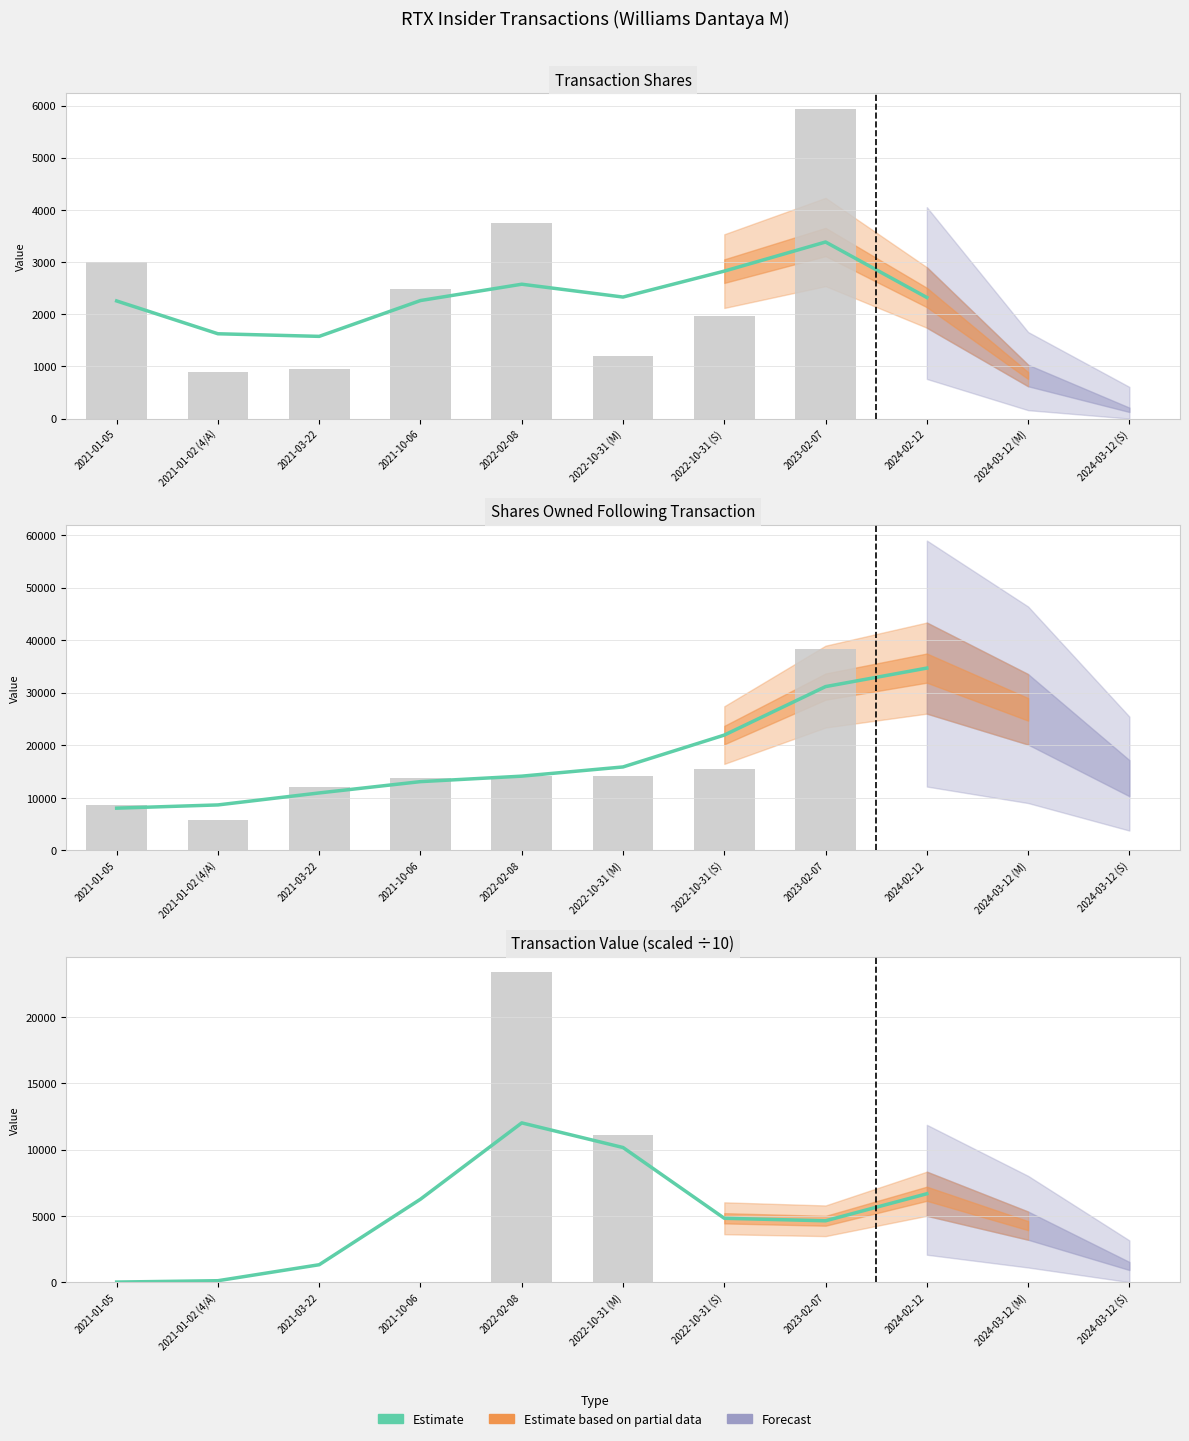

How many values are below 4815?

4